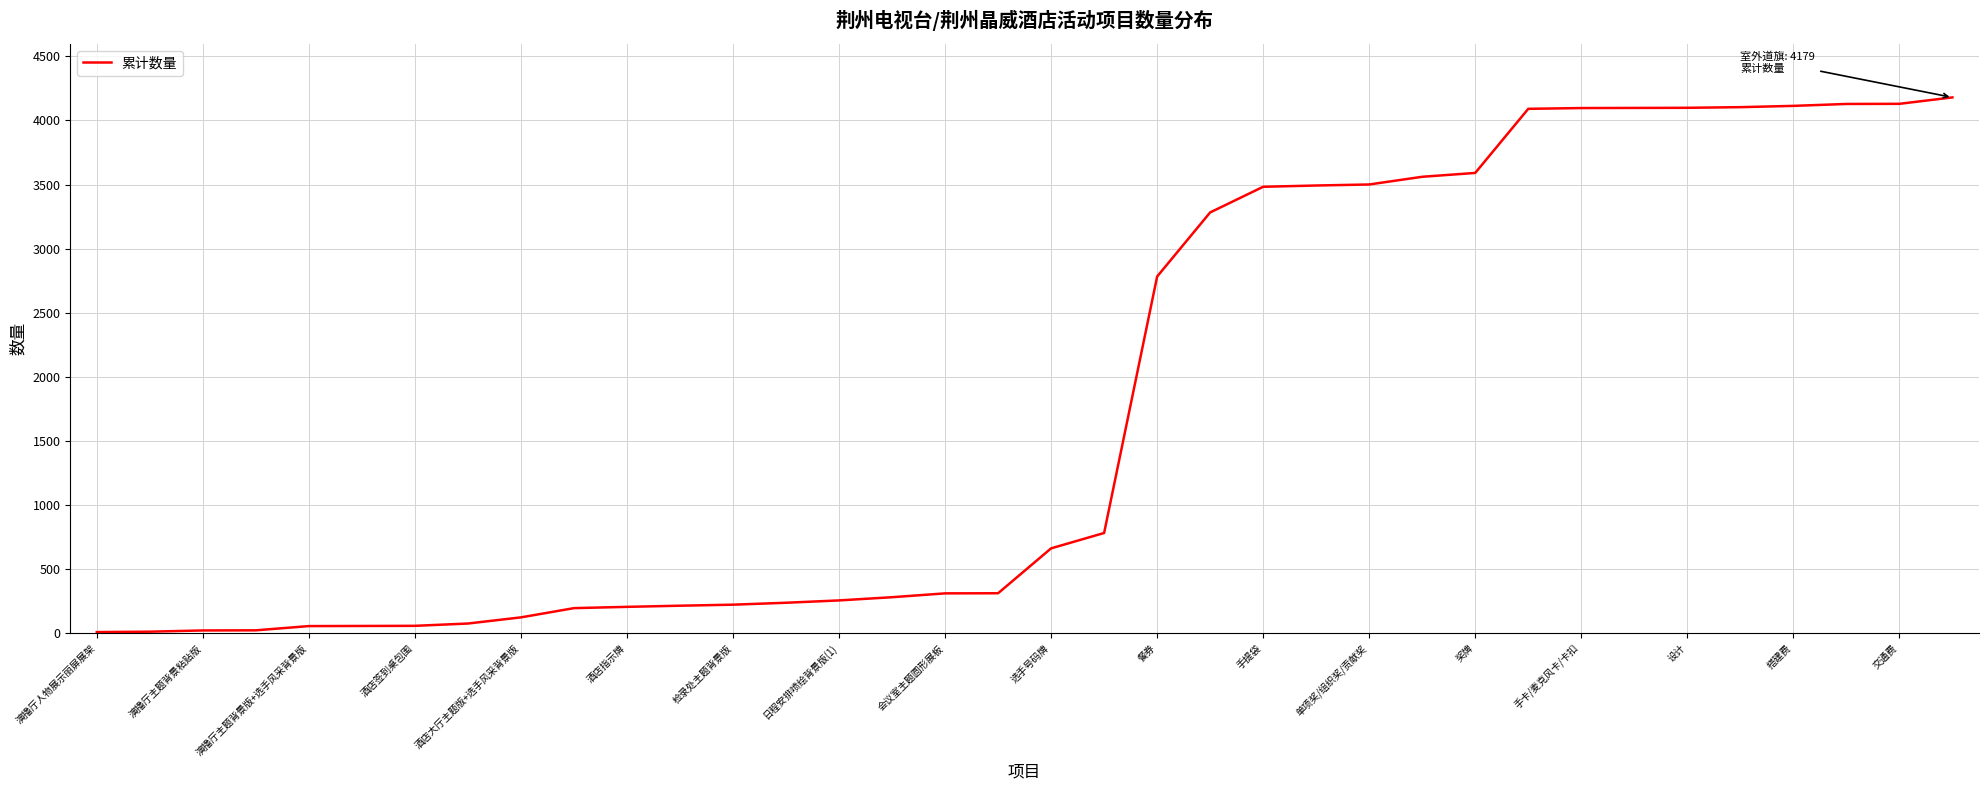

What is the difference between the maximum and minimum values?

4169.8